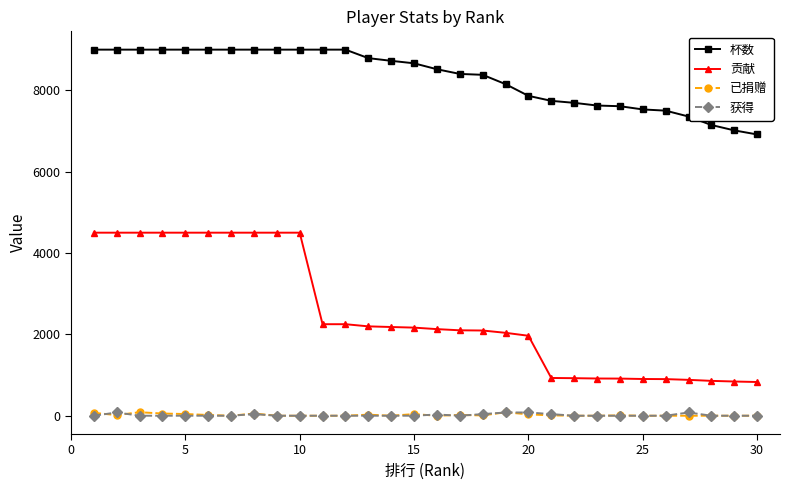

Which series has the widest spread of values?

贡献